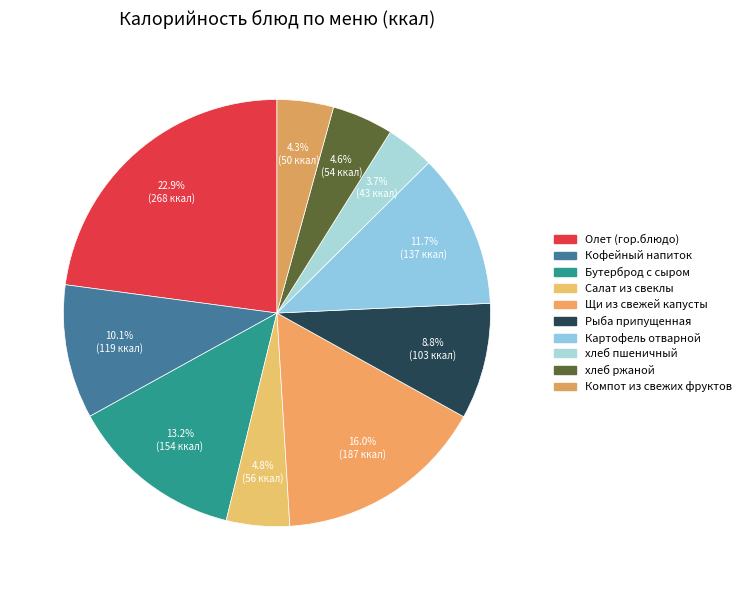

What percentage is NOT represented by Олет (гор.блюдо)?

77.1%